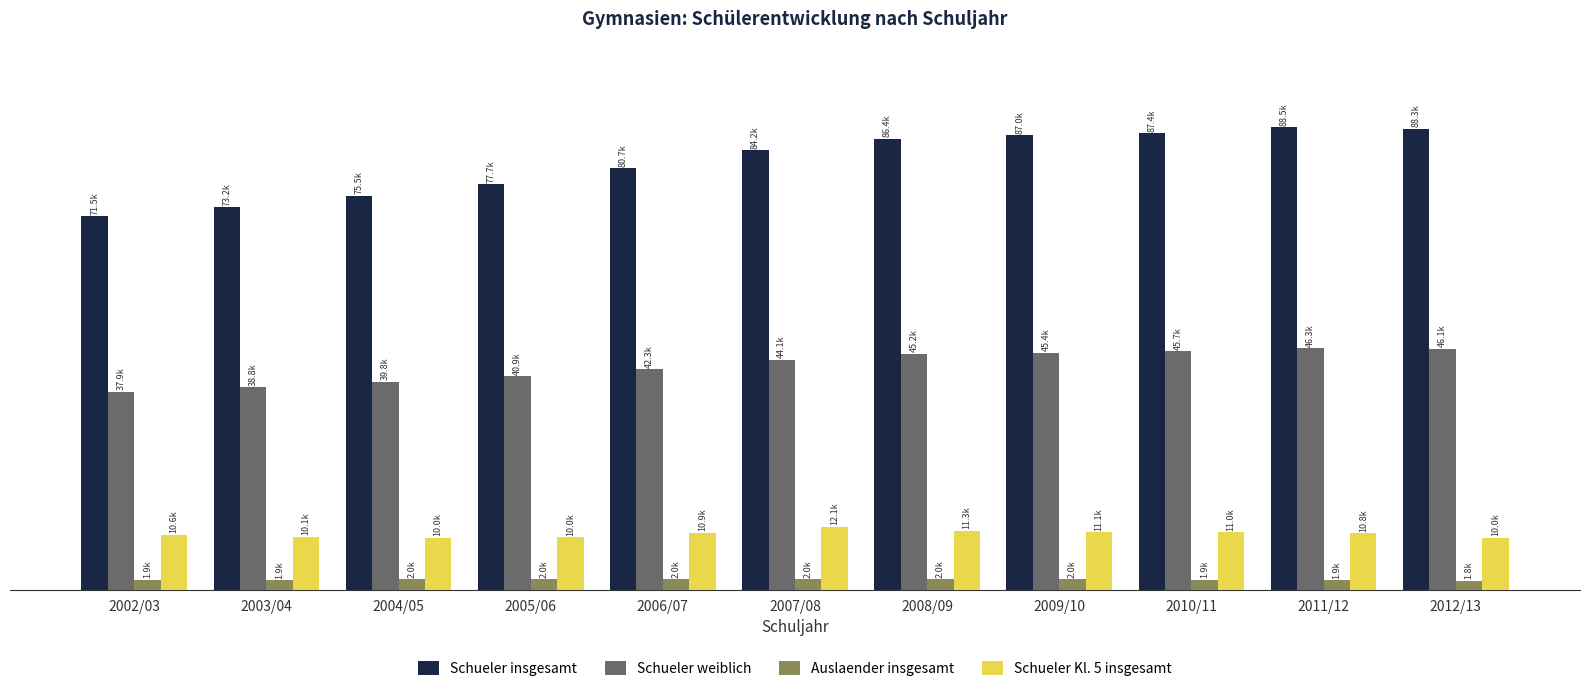

At which label does Schueler weiblich reach its minimum?

2002/03